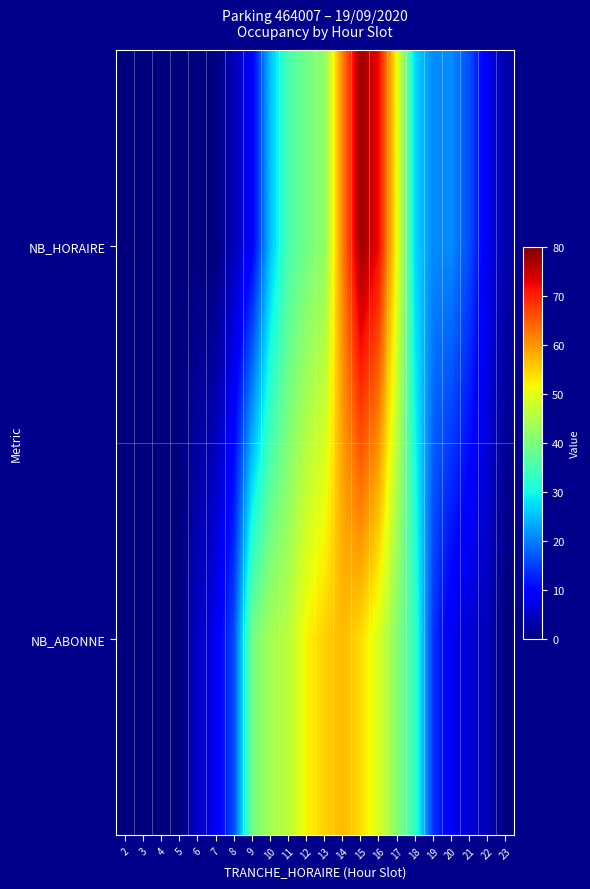

At how many categories does at least one series exceed 21?

10